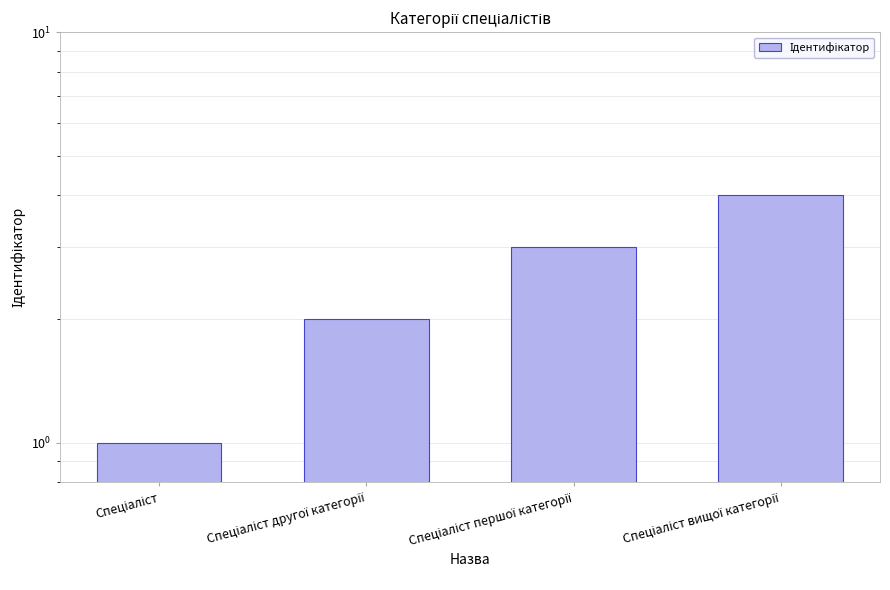

Reading right to left, what are all the values shown in this chart?

4	3	2	1